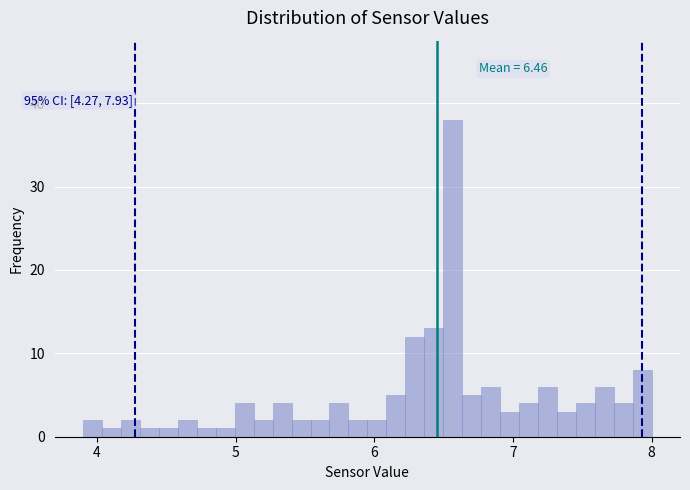

Around what value on the x-axis is the tallest bar? Give the approximate position of its centre, as read against the axis.

6.6